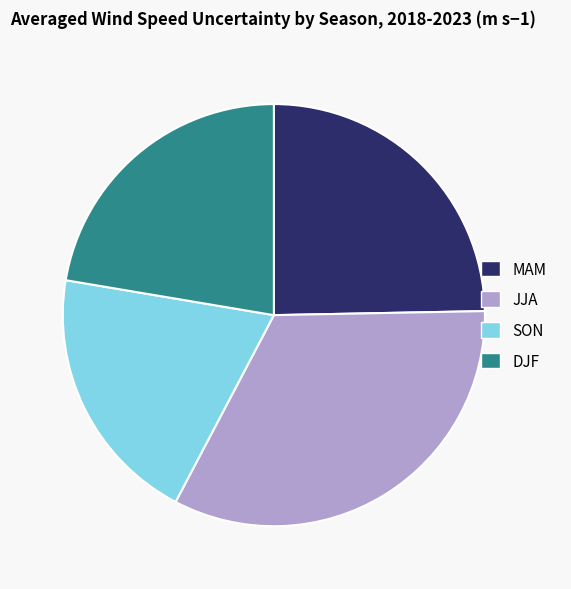

Which has a higher value, MAM or DJF?

MAM